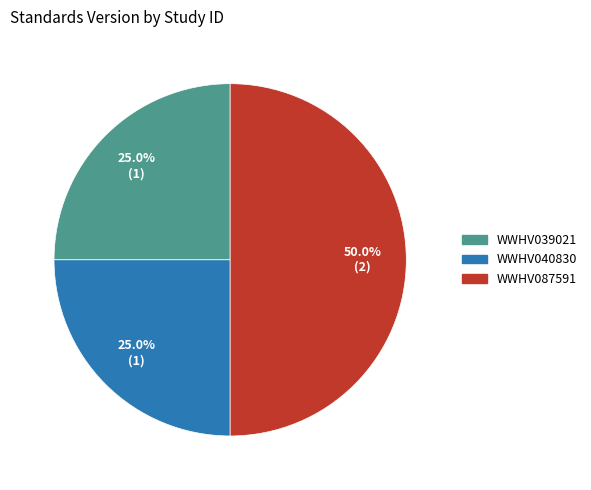

The WWHV039021 slice represents 25% of the pie. True or false?

True